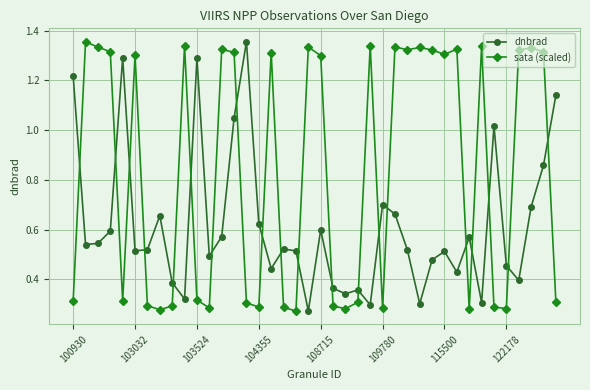

List the series in order of their overall mean, highest first.

sata (scaled), dnbrad